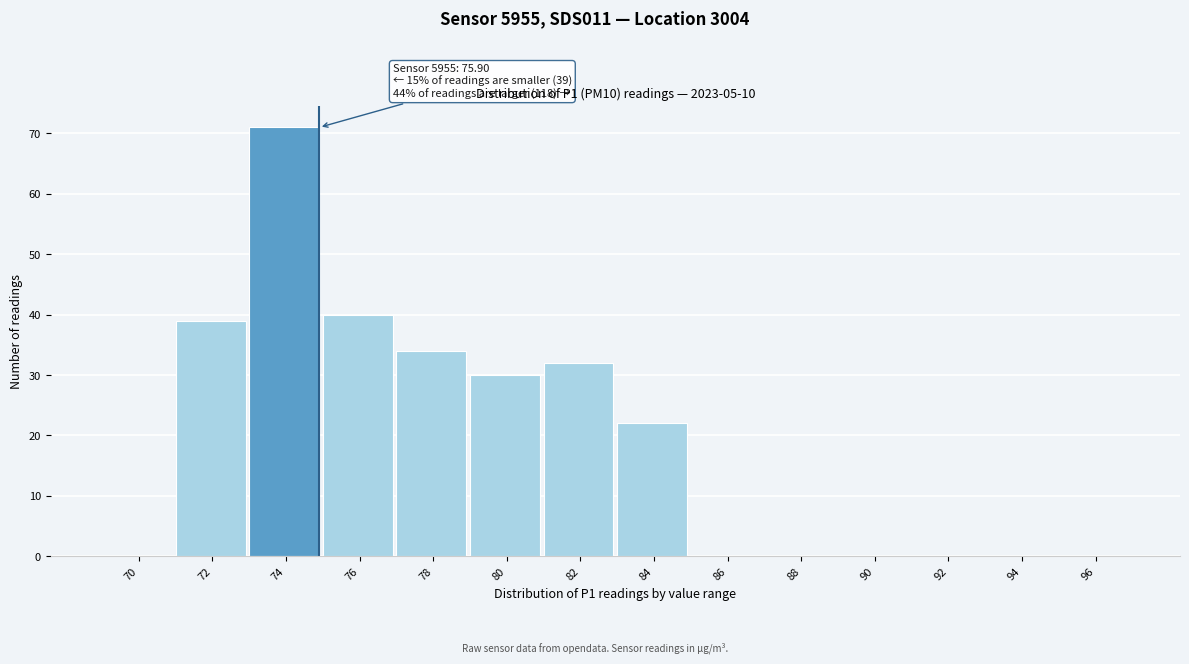

Reading right to left, list all the values displayed in this chart.

96=0	94=0	92=0	90=0	88=0	86=0	84=22	82=32	80=30	78=34	76=40	74=71	72=39	70=0